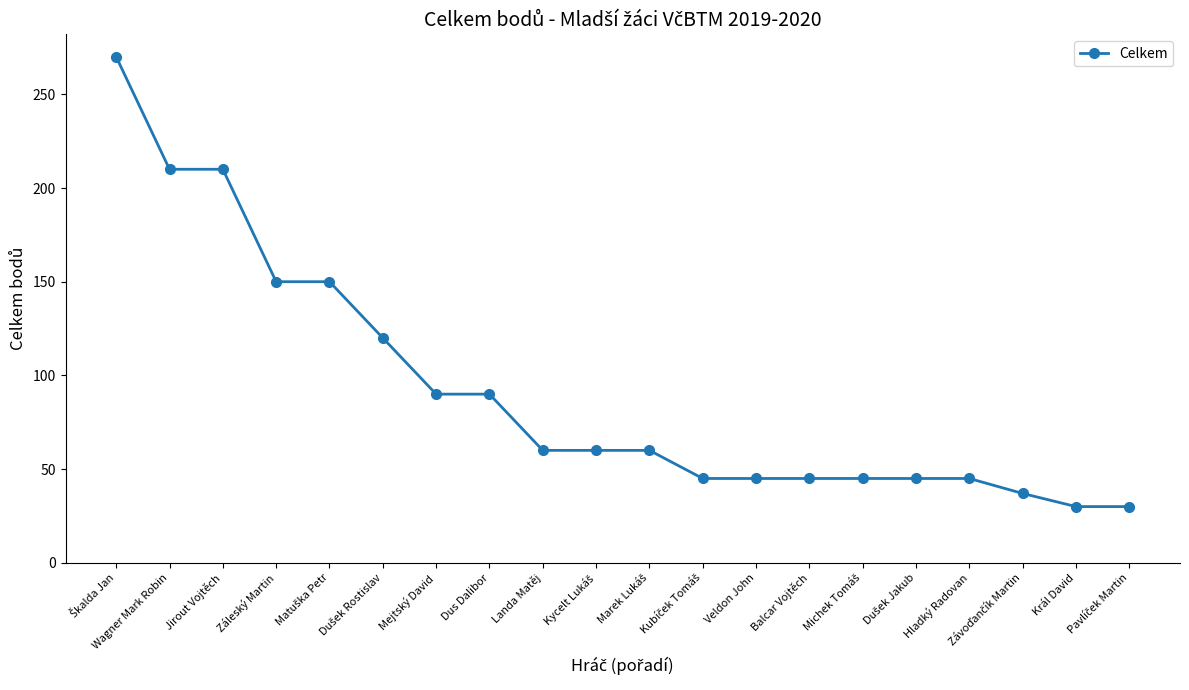

What is the minimum value shown in the chart?

30